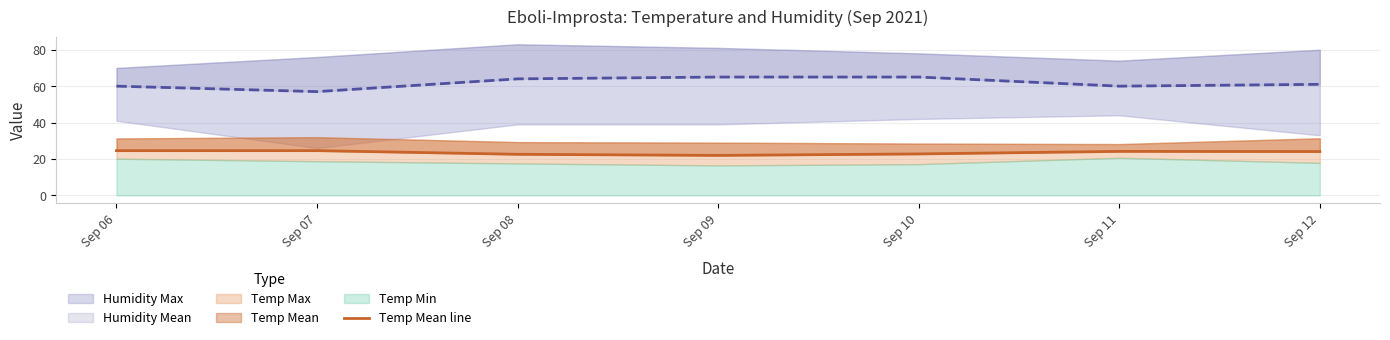

True or false: Temp Mean line and Humidity Mean line cross at least once.

False